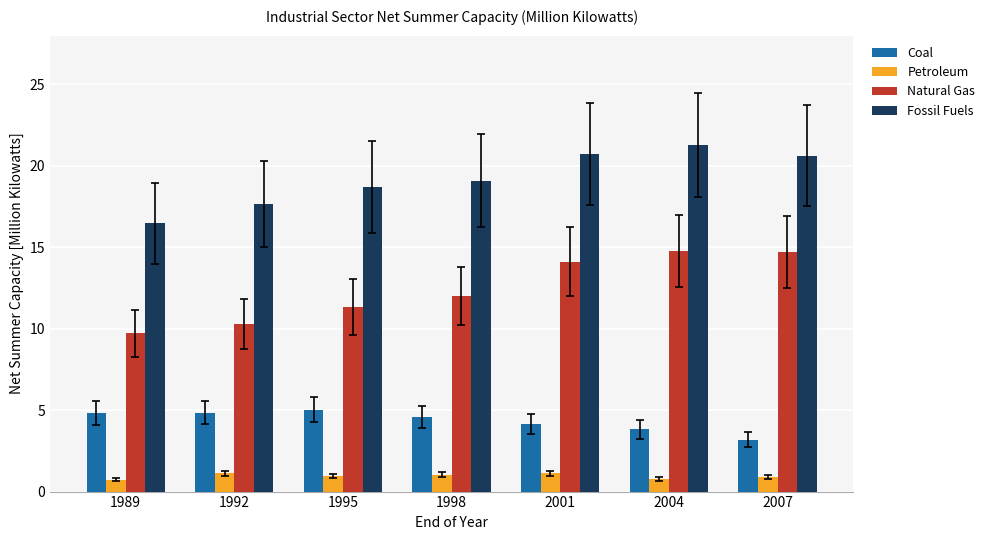

What is the difference between the maximum and minimum values in the Coal series?

1.8